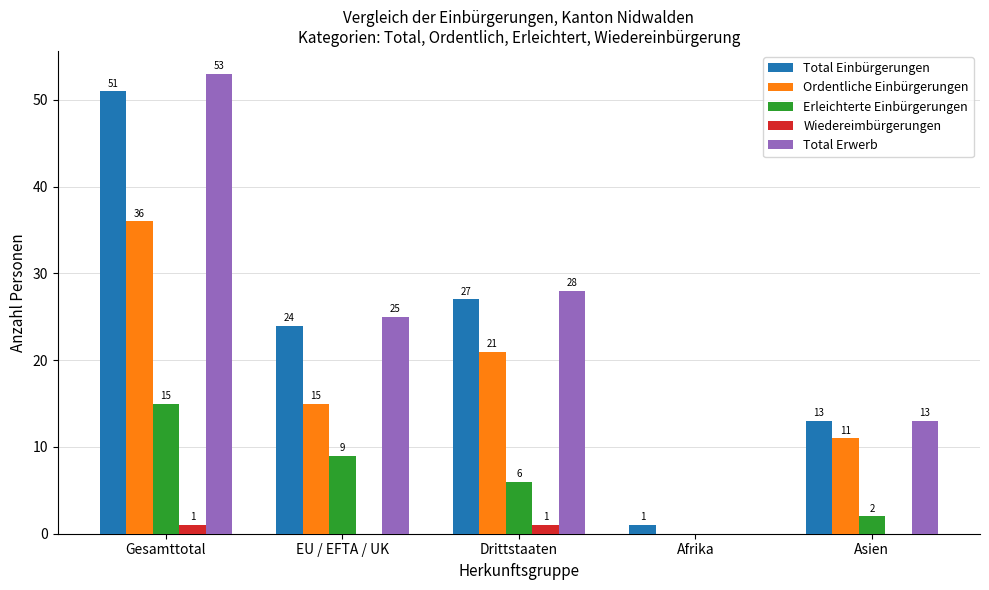

What is the maximum value for Ordentliche Einbürgerungen?

36